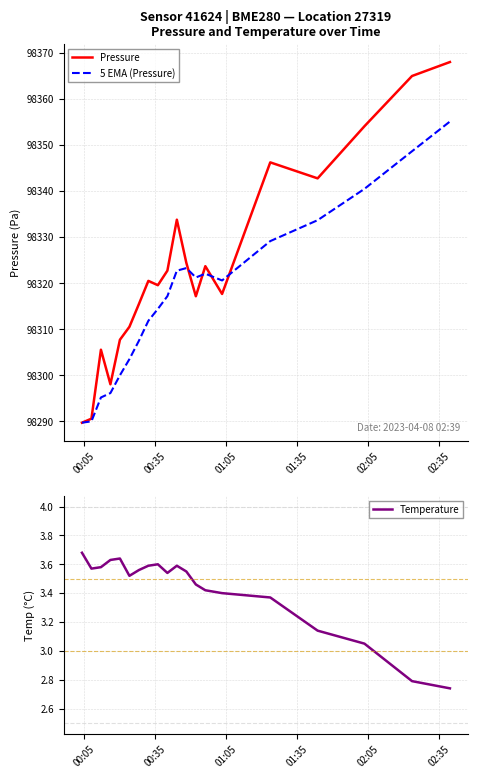

Reading right to left, what are all the values shown in this chart?

Pressure: 98368.0	98365.0	98354.1	98342.8	98346.2	98317.7	98323.7	98317.2	98324.4	98333.8	98322.7	98319.6	98320.5	98315.5	98310.5	98307.7	98298.1	98305.6	98290.6	98289.7
5 EMA (Pressure): 98355.1	98348.6	98340.5	98333.7	98329.1	98320.6	98322.1	98321.2	98323.3	98322.7	98317.2	98314.4	98311.8	98307.5	98303.5	98300.0	98296.1	98295.2	98290.0	98289.7
Temperature: 2.7	2.8	3.0	3.1	3.4	3.4	3.4	3.5	3.5	3.6	3.5	3.6	3.6	3.6	3.5	3.6	3.6	3.6	3.6	3.7